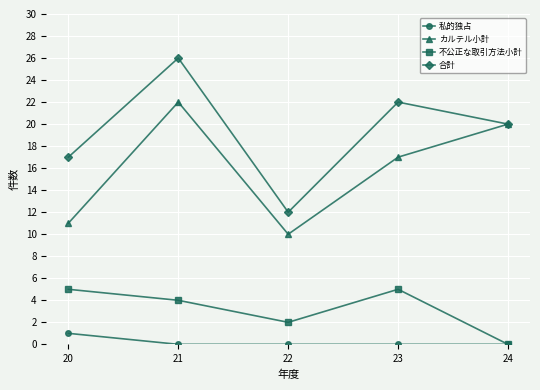

Reading left to right, list all the values displayed in this chart.

私的独占: 20=1	21=0	22=0	23=0	24=0
カルテル小計: 20=11	21=22	22=10	23=17	24=20
不公正な取引方法小計: 20=5	21=4	22=2	23=5	24=0
合計: 20=17	21=26	22=12	23=22	24=20